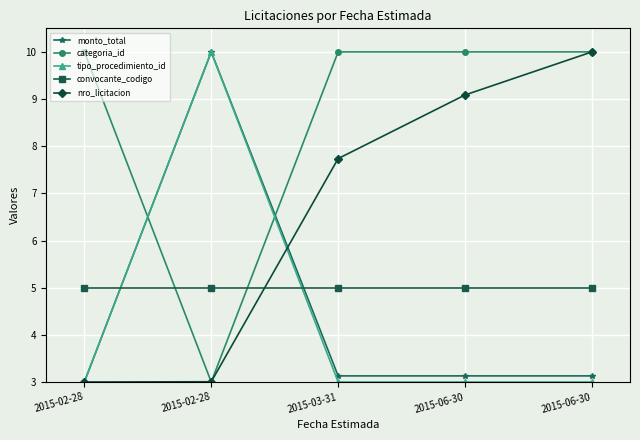

The value of tipo_procedimiento_id at 2015-03-31 is 4.6. True or false?

False